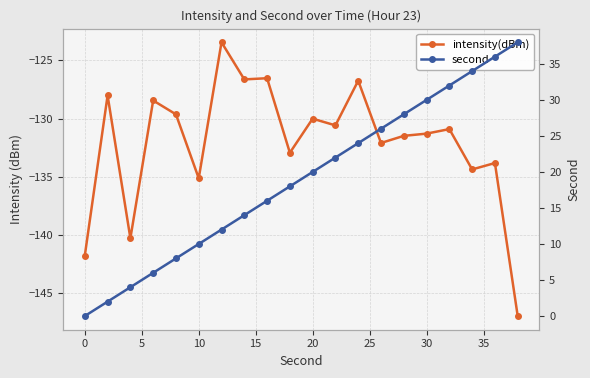

True or false: intensity(dBm) and second cross at least once.

False